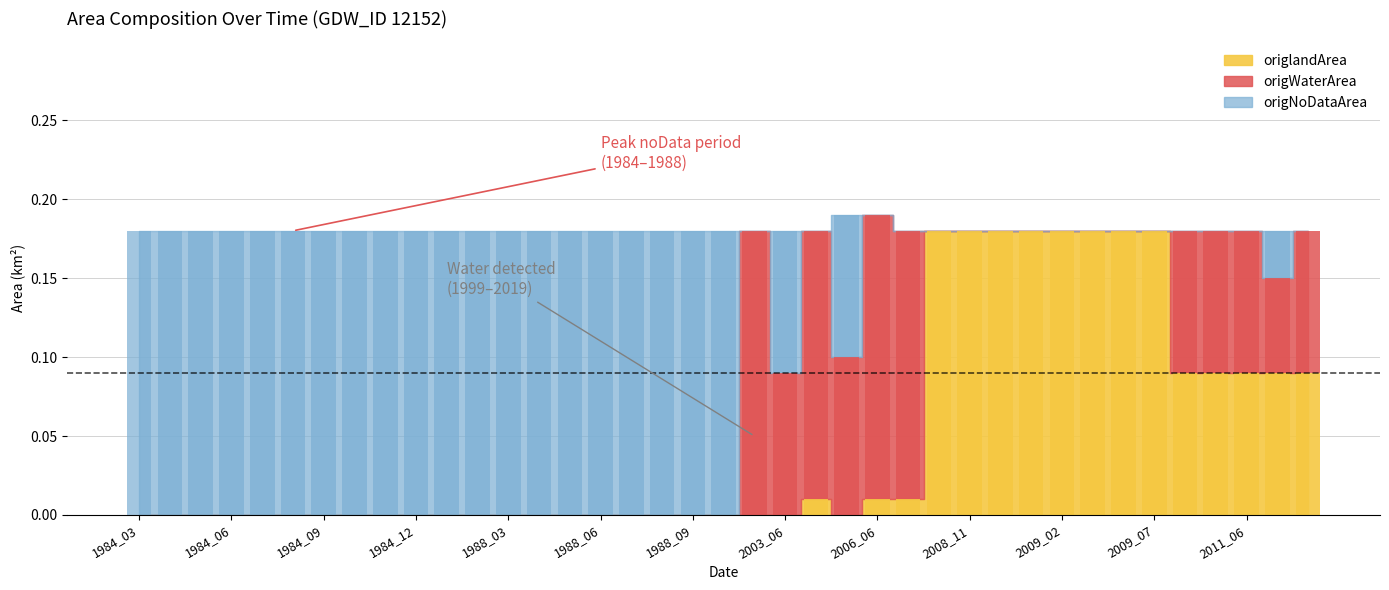

Reading left to right, transcribe all the data shown in this chart.

origWaterArea: 0.0	0.0	0.0	0.0	0.0	0.0	0.0	0.0	0.0	0.0	0.0	0.0	0.0	0.0	0.0	0.0	0.0	0.0	0.0	0.0	0.2	0.1	0.2	0.1	0.2	0.2	0.0	0.0	0.0	0.0	0.0	0.0	0.0	0.0	0.1	0.1	0.1	0.1	0.1
origlandArea: 0.0	0.0	0.0	0.0	0.0	0.0	0.0	0.0	0.0	0.0	0.0	0.0	0.0	0.0	0.0	0.0	0.0	0.0	0.0	0.0	0.0	0.0	0.0	0.0	0.0	0.0	0.2	0.2	0.2	0.2	0.2	0.2	0.2	0.2	0.1	0.1	0.1	0.1	0.1
origNoDataArea: 0.2	0.2	0.2	0.2	0.2	0.2	0.2	0.2	0.2	0.2	0.2	0.2	0.2	0.2	0.2	0.2	0.2	0.2	0.2	0.2	0.0	0.1	0.0	0.1	0.0	0.0	0.0	0.0	0.0	0.0	0.0	0.0	0.0	0.0	0.0	0.0	0.0	0.0	0.0